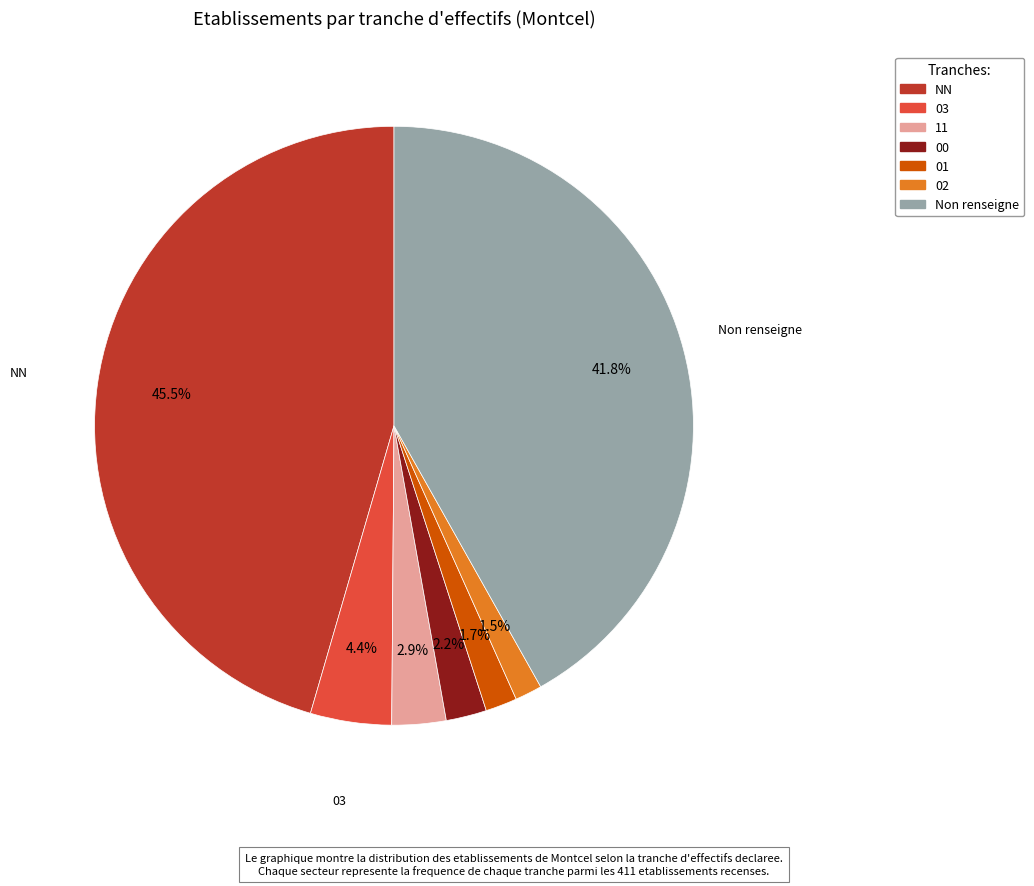

How many slices are in this pie chart?

7